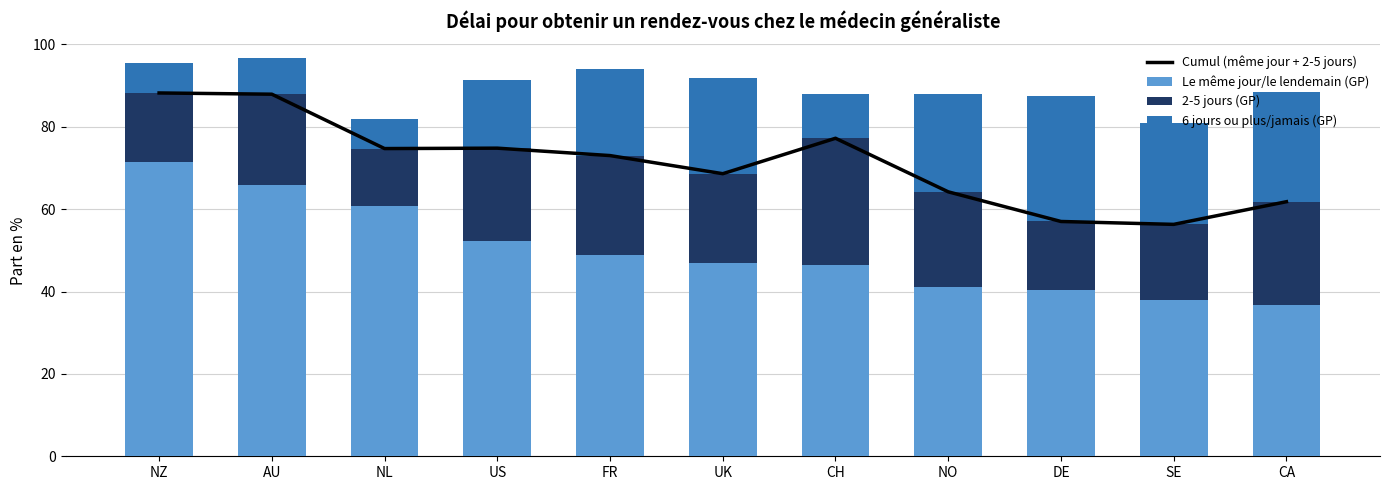

The value of Le même jour/le lendemain (GP) at AU is 44.9. True or false?

False